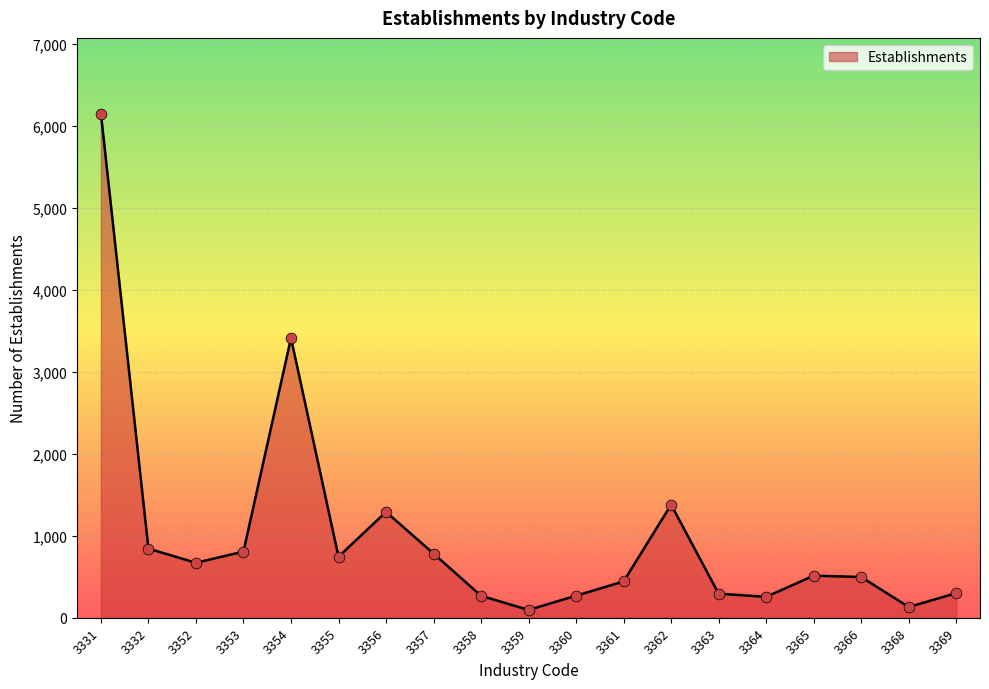

What is the ratio of the value at 3359 to the value at 3362?

0.1